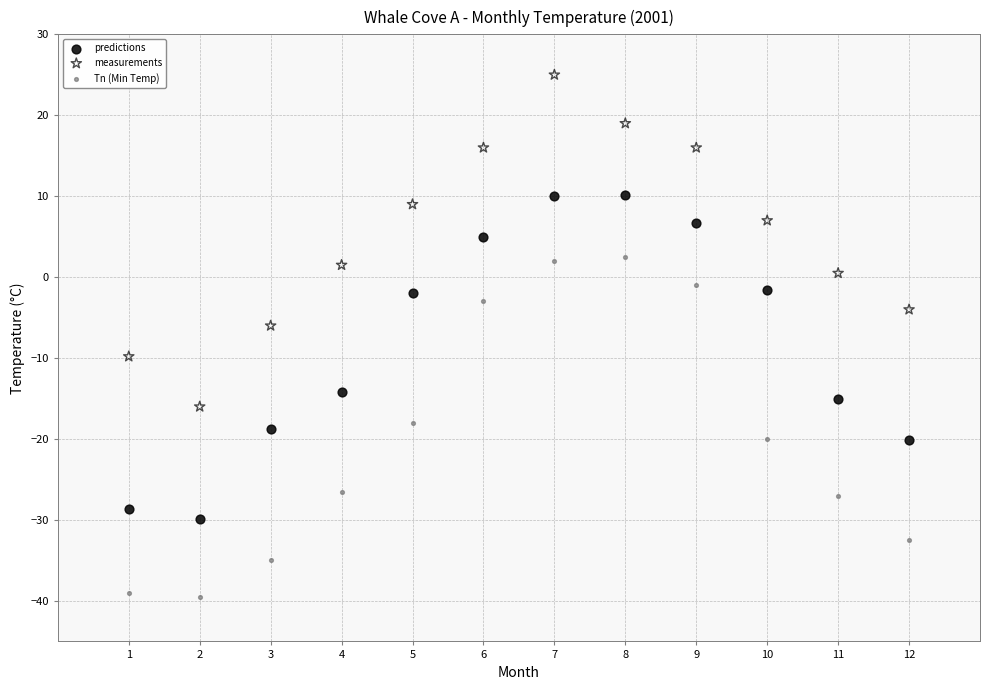

Which series contains the highest Y value?

measurements